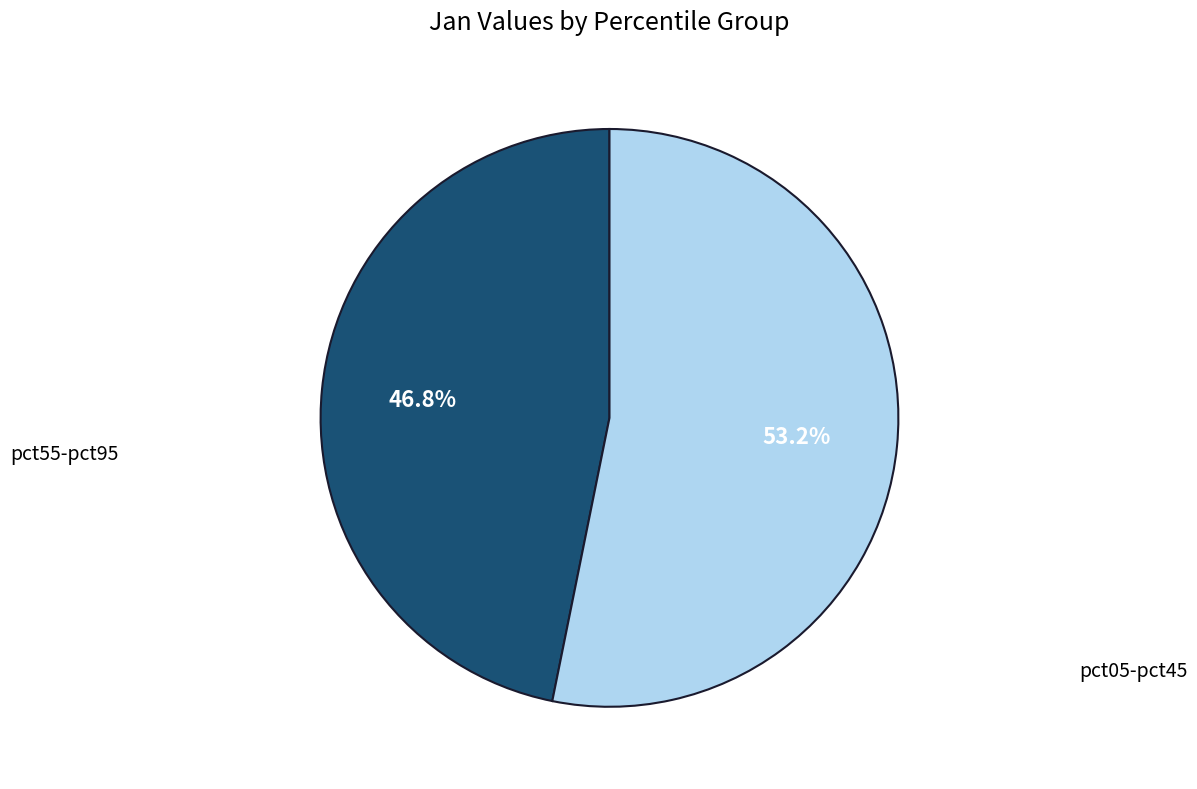

Is there a majority slice in this chart?

Yes